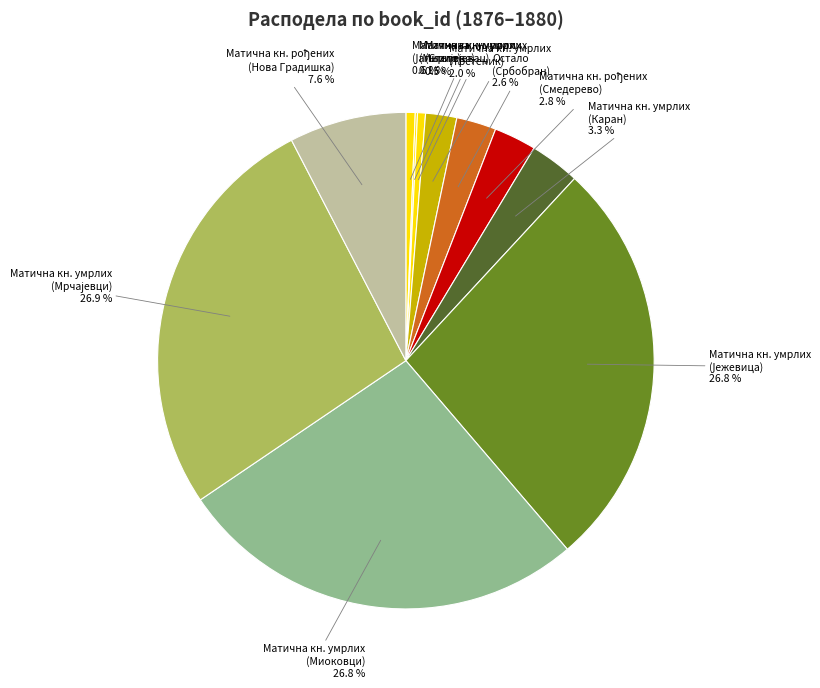

Is there any slice that represents more than half of the pie?

No